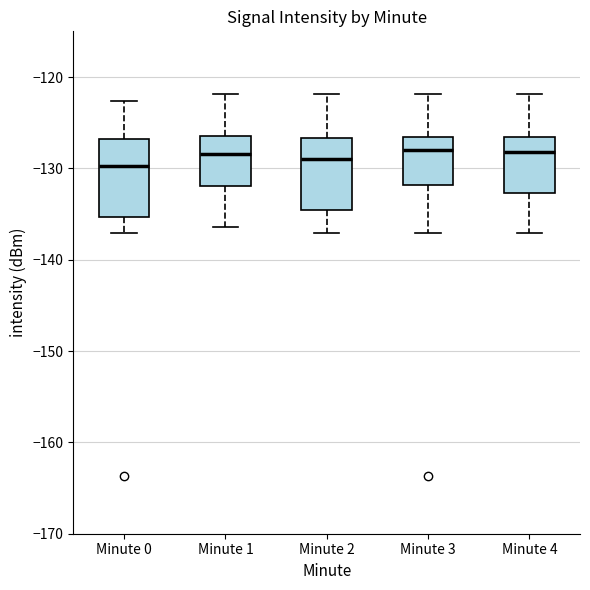

Reading left to right, read every box against the y-axis: the position of its median line, the range the box covers, and the ends of its whiskers. The values are not printed on the chart, so give them approximately, as read against the axis.

Minute 0: median -130, box -135 to -127, whiskers -137 to -123
Minute 1: median -128, box -132 to -126, whiskers -136 to -122
Minute 2: median -129, box -135 to -127, whiskers -137 to -122
Minute 3: median -128, box -132 to -127, whiskers -137 to -122
Minute 4: median -128, box -133 to -127, whiskers -137 to -122